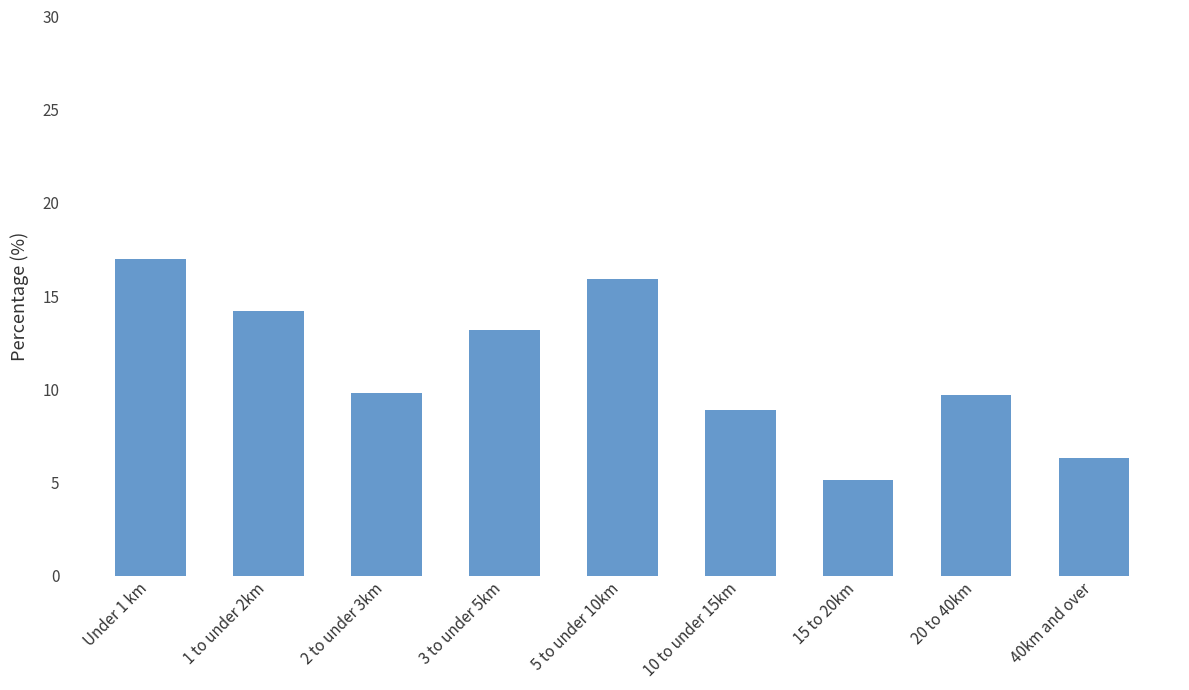

Where does the data first go above 9?

Under 1 km